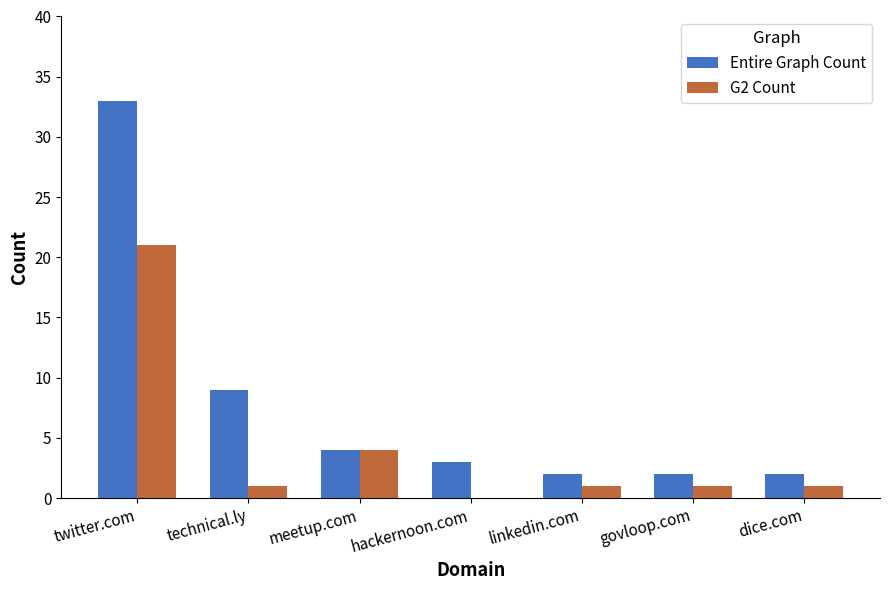

What is the sum of all Entire Graph Count values?

55